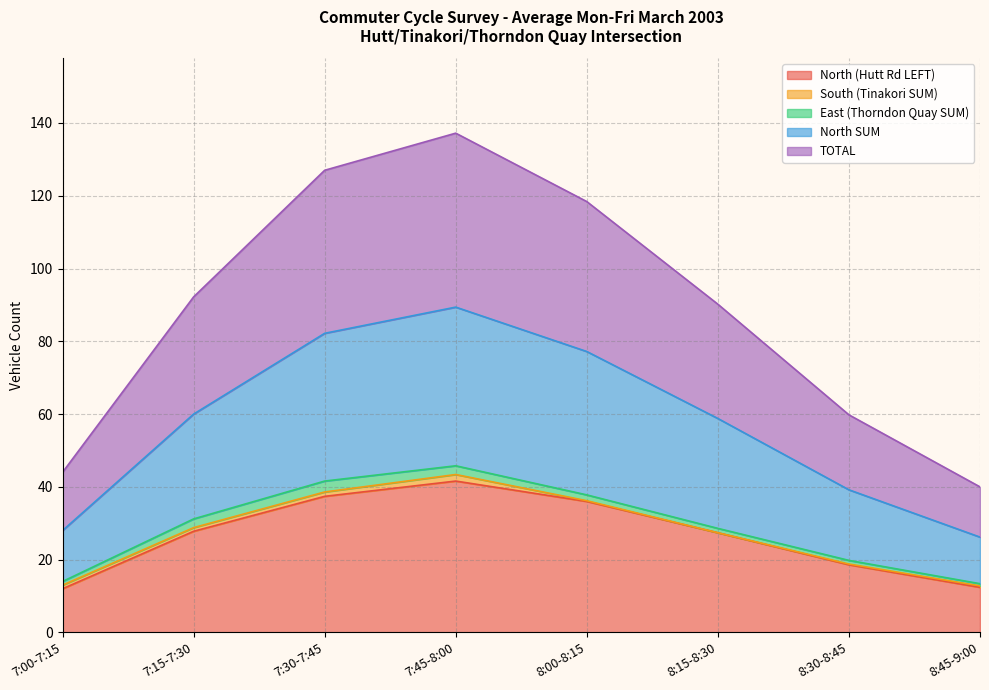

Which category has the highest value in the North (Hutt Rd LEFT) series?

7:45-8:00